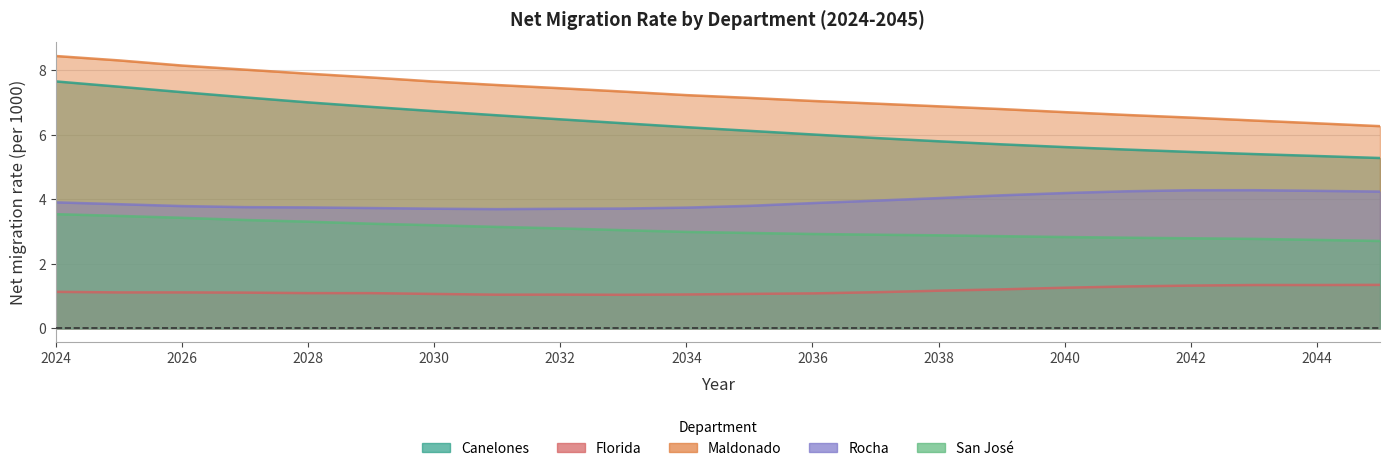

At which label is Maldonado closest to 7?

2037